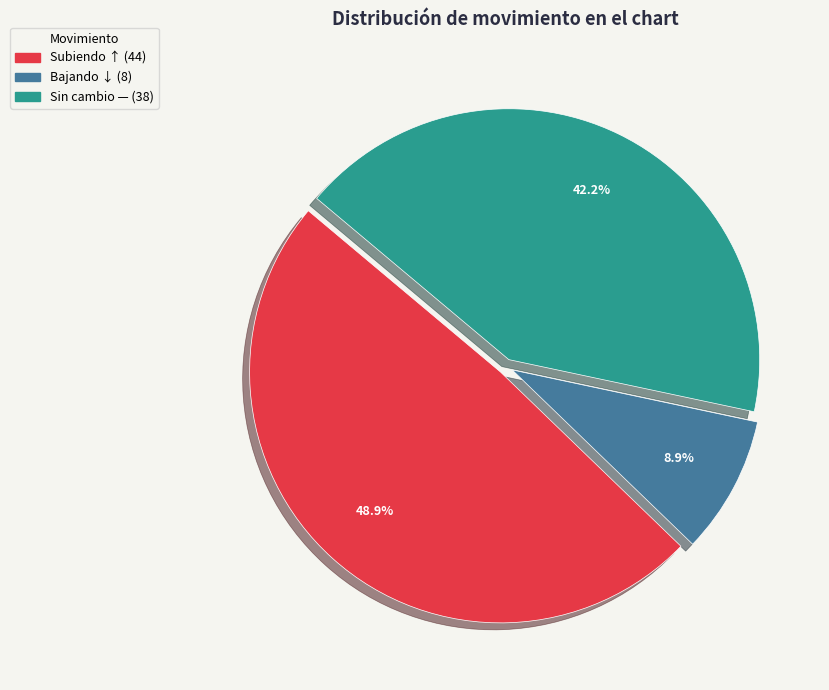

Is there a majority slice in this chart?

No